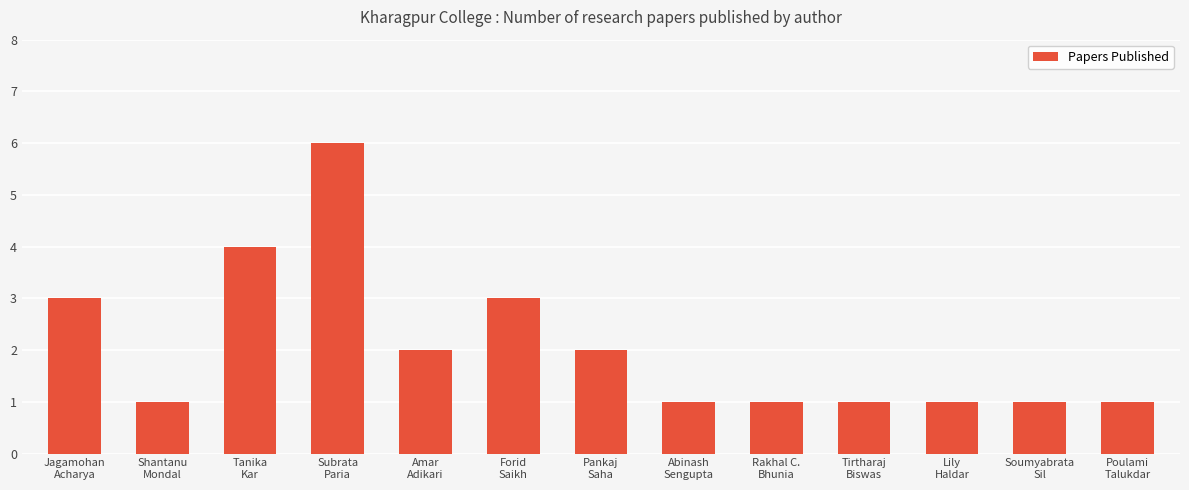

Reading left to right, list all the values displayed in this chart.

3	1	4	6	2	3	2	1	1	1	1	1	1